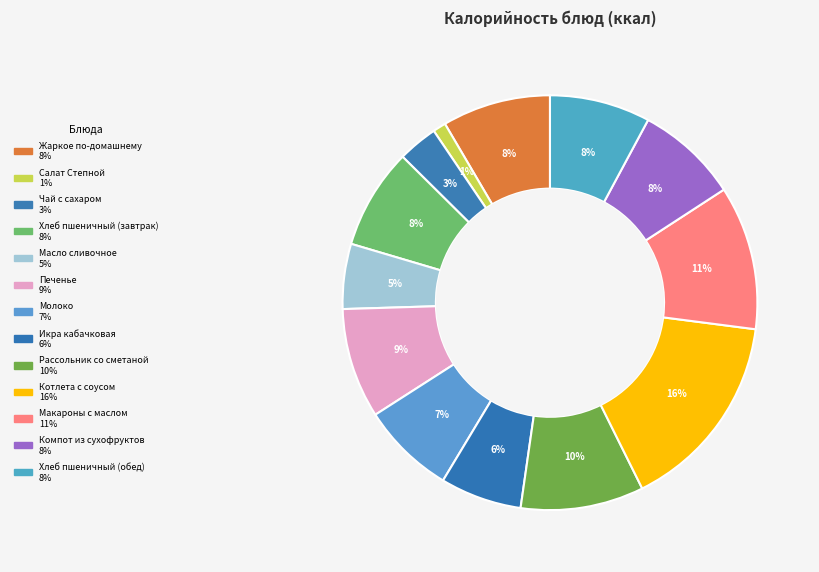

How many segments does this pie chart have?

13